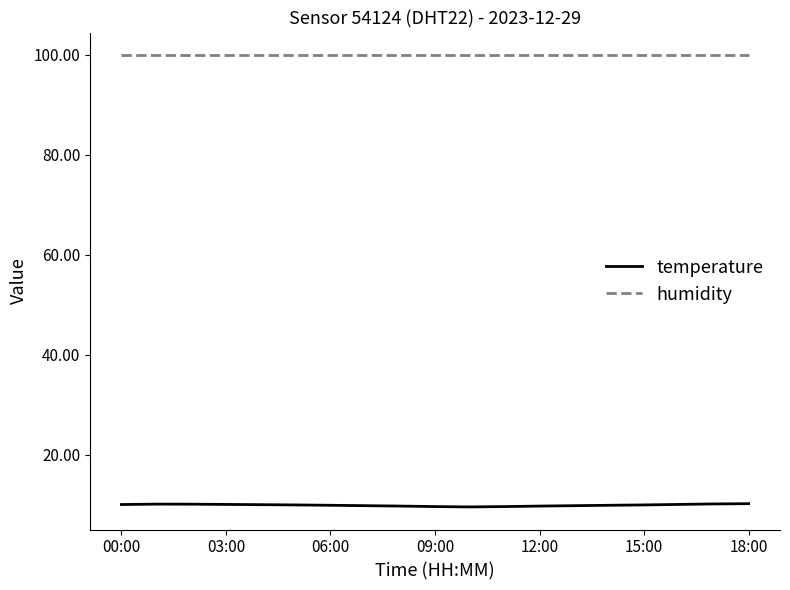

What is the minimum value for humidity?

99.9